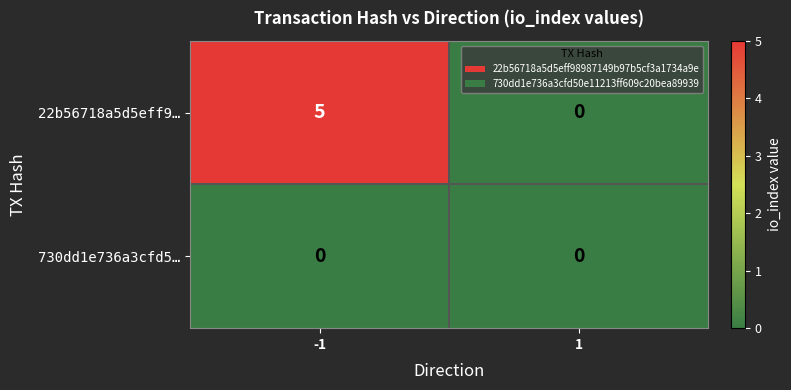

Which series changed the most between -1 and 1?

22b56718a5d5eff9…